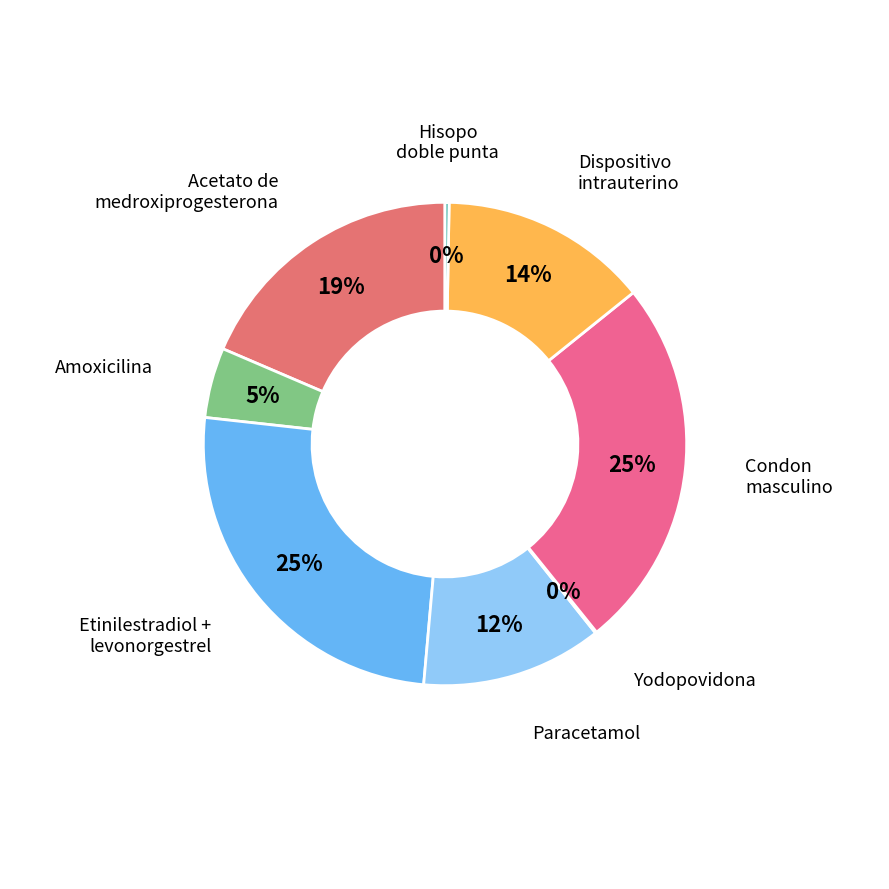

Is it true that Etinilestradiol + levonorgestrel is 39% of the pie?

False